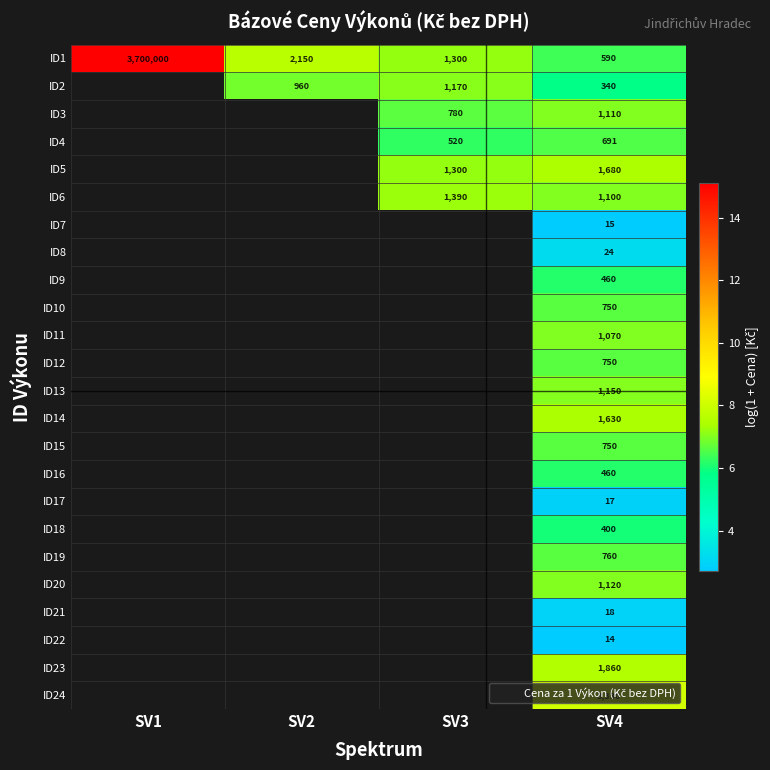

Which series has the largest range (max minus min)?

ID1